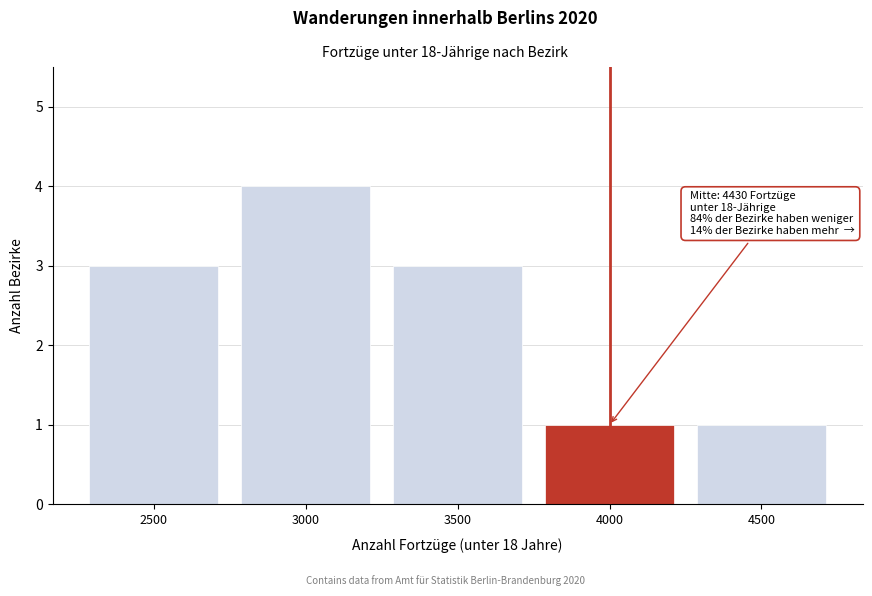

Reading left to right, transcribe all the data shown in this chart.

3	4	3	1	1